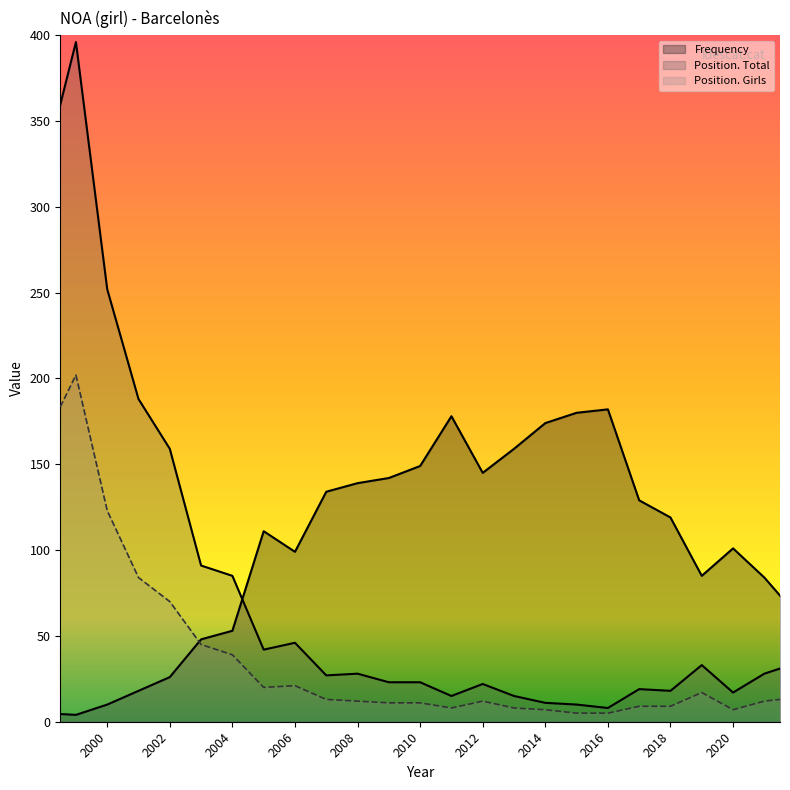

Does the chart display data point markers on the line(s)?

No